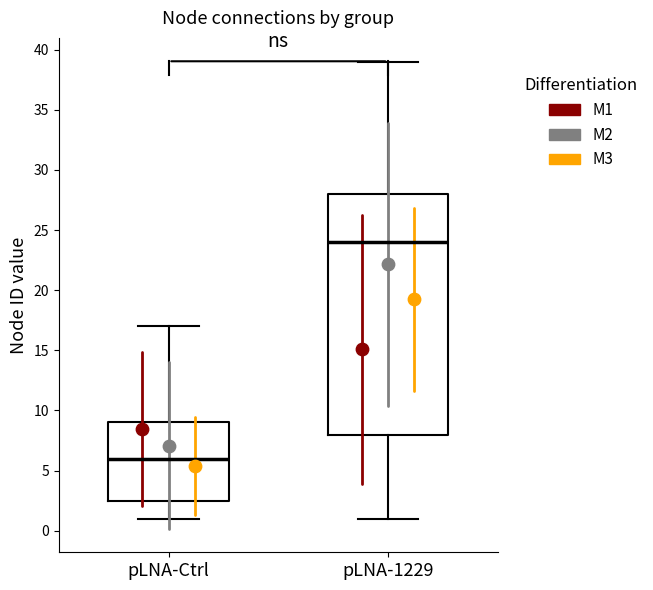

Which box's median line is the highest?

pLNA-1229